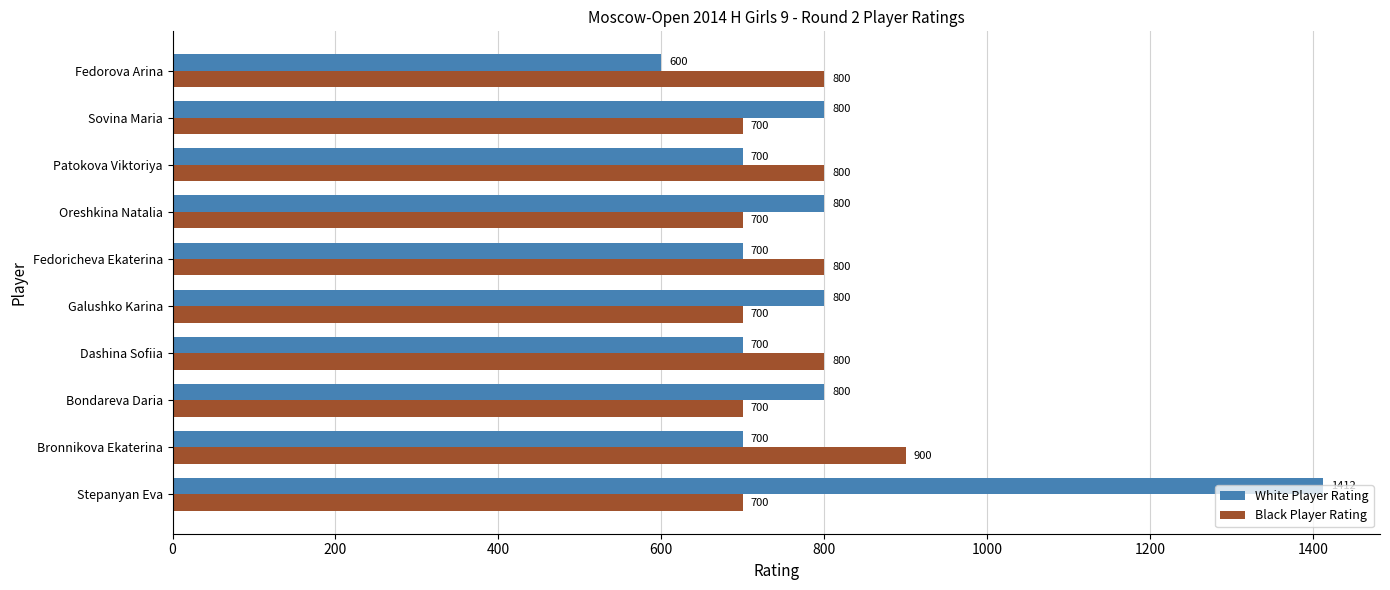

What is the lowest value of the White Player Rating series?

600